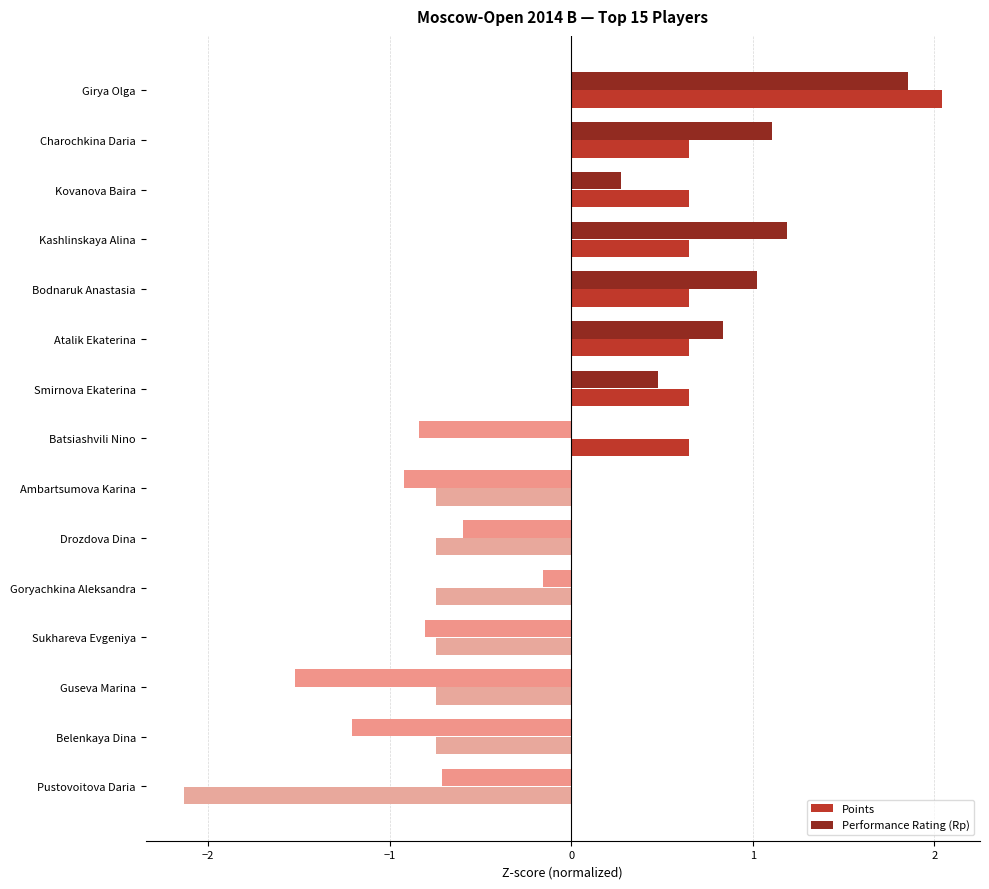

What is the minimum value for Performance Rating (Rp)?

-1.5